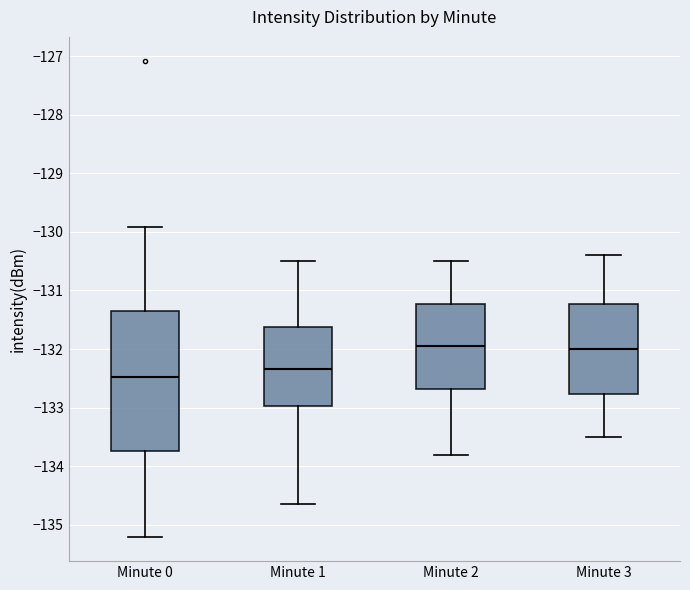

Which box has the lowest median line?

Minute 0